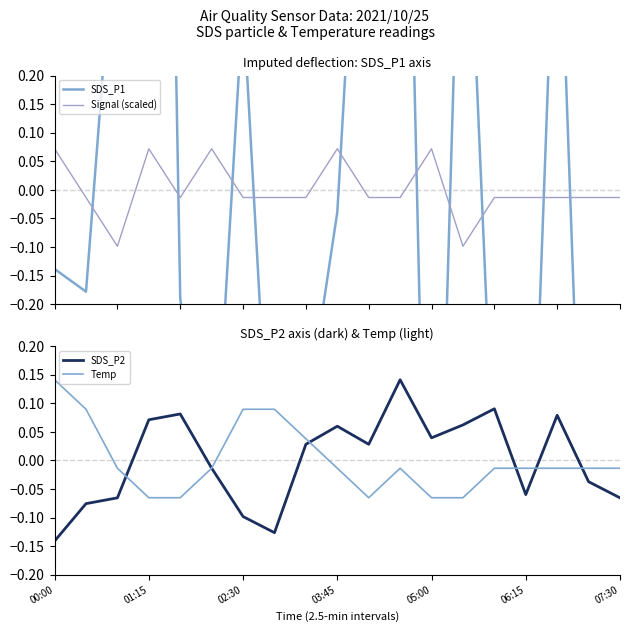

The value of Signal (scaled) at 13 is -0.1. True or false?

True